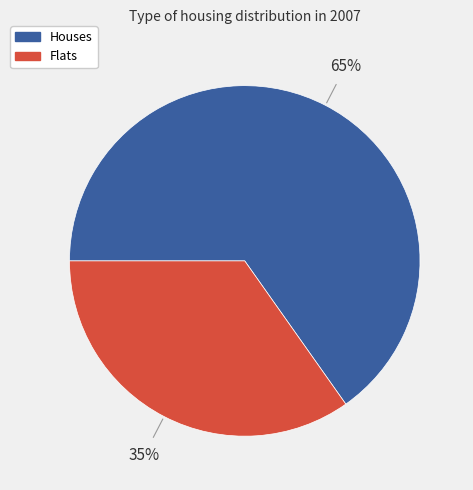

How many slices are in this pie chart?

2